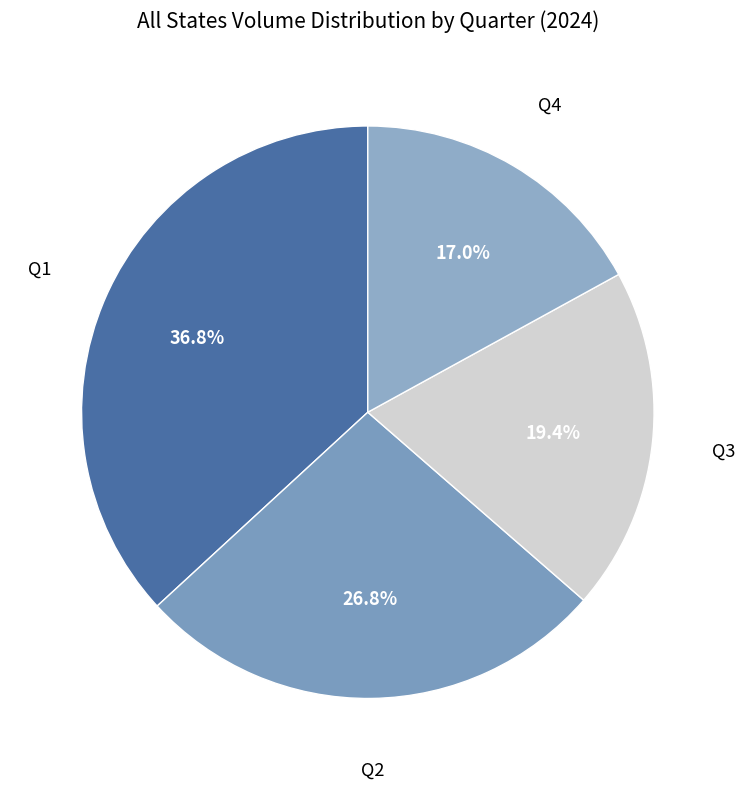

Which has a higher value, Q1 or Q2?

Q1